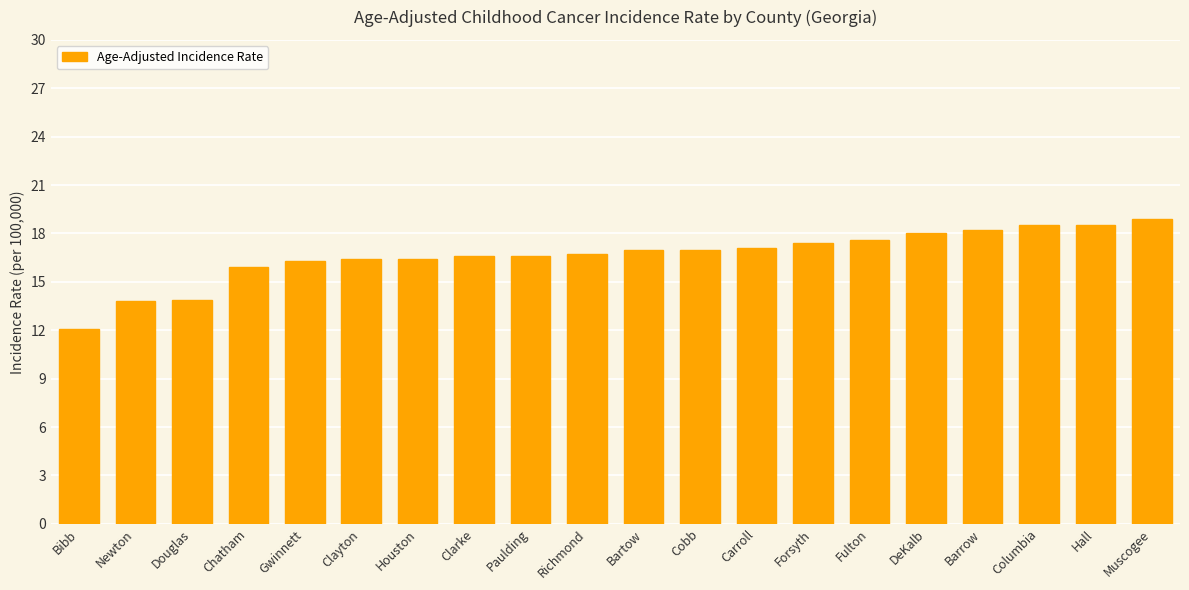

How many data points are less than 17?

10